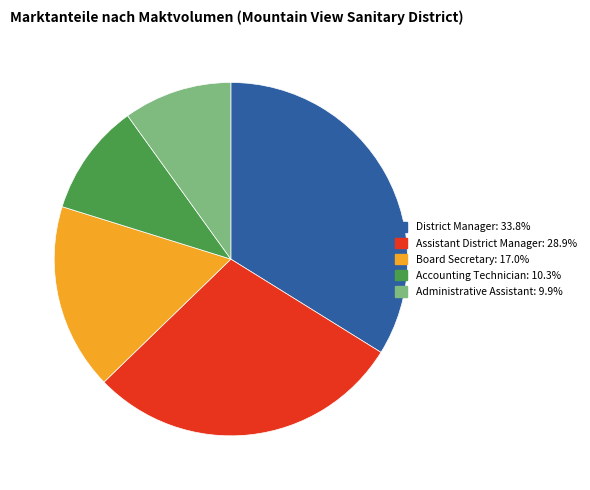

Is there any slice that represents more than half of the pie?

No